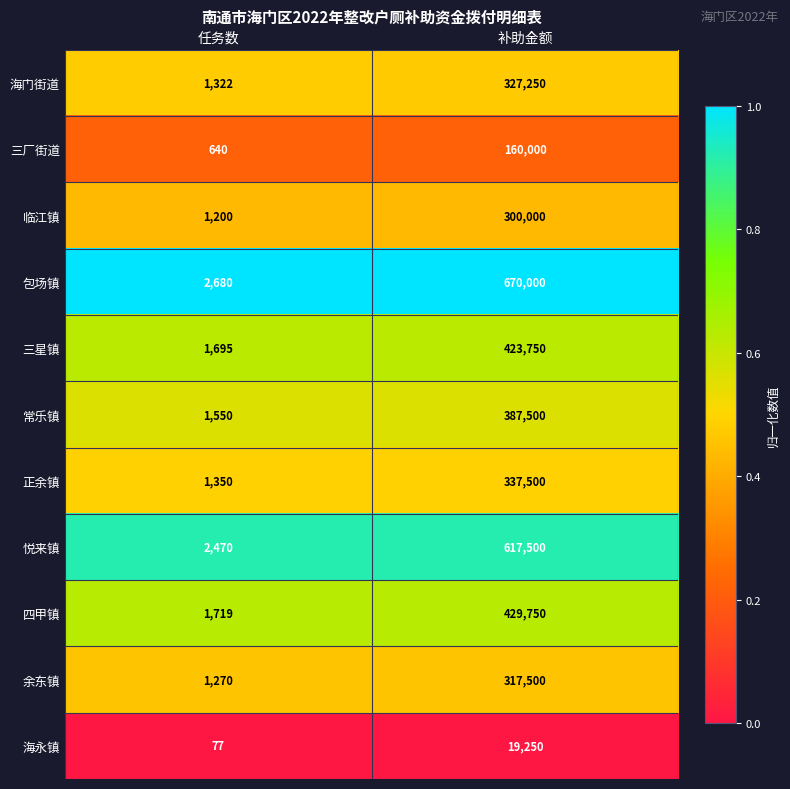

Is it true that 三星镇 equals 1695 at 任务数?

True